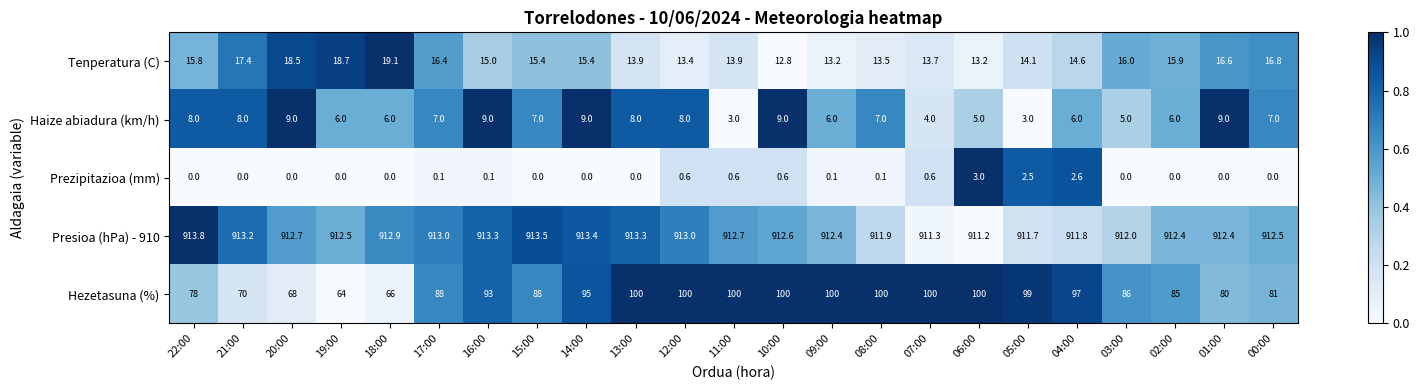

Which series has the largest total across all categories?

Presioa (hPa) - 910